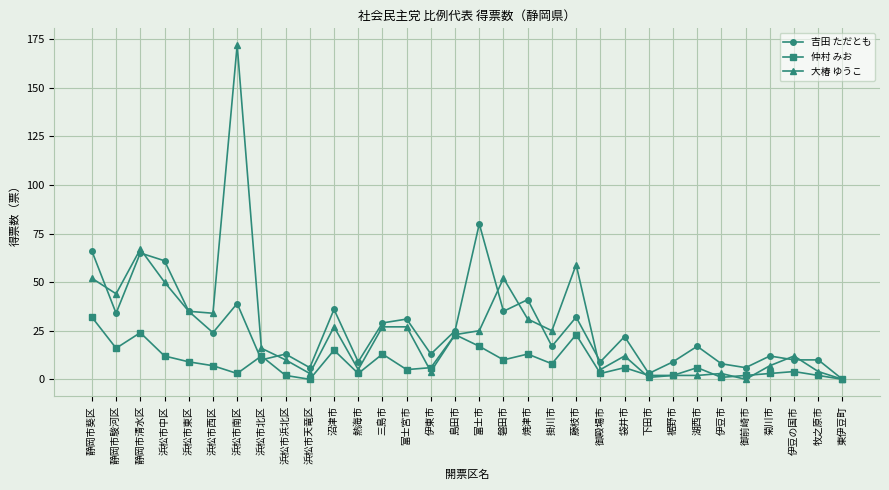

Reading left to right, extract all data points from this chart.

吉田 ただとも: 静岡市葵区=66	静岡市駿河区=34	静岡市清水区=65	浜松市中区=61	浜松市東区=35	浜松市西区=24	浜松市南区=39	浜松市北区=10	浜松市浜北区=13	浜松市天竜区=6	沼津市=36	熱海市=9	三島市=29	富士宮市=31	伊東市=13	島田市=25	富士市=80	磐田市=35	焼津市=41	掛川市=17	藤枝市=32	御殿場市=9	袋井市=22	下田市=3	裾野市=9	湖西市=17	伊豆市=8	御前崎市=6	菊川市=12	伊豆の国市=10	牧之原市=10	東伊豆町=0
仲村 みお: 静岡市葵区=32	静岡市駿河区=16	静岡市清水区=24	浜松市中区=12	浜松市東区=9	浜松市西区=7	浜松市南区=3	浜松市北区=12	浜松市浜北区=2	浜松市天竜区=0	沼津市=15	熱海市=3	三島市=13	富士宮市=5	伊東市=6	島田市=23	富士市=17	磐田市=10	焼津市=13	掛川市=8	藤枝市=23	御殿場市=3	袋井市=6	下田市=2	裾野市=2	湖西市=6	伊豆市=1	御前崎市=2	菊川市=3	伊豆の国市=4	牧之原市=2	東伊豆町=0
大椿 ゆうこ: 静岡市葵区=52	静岡市駿河区=44	静岡市清水区=67	浜松市中区=50	浜松市東区=35	浜松市西区=34	浜松市南区=172	浜松市北区=16	浜松市浜北区=10	浜松市天竜区=3	沼津市=27	熱海市=5	三島市=27	富士宮市=27	伊東市=4	島田市=23	富士市=25	磐田市=52	焼津市=31	掛川市=25	藤枝市=59	御殿場市=5	袋井市=12	下田市=1	裾野市=2	湖西市=2	伊豆市=3	御前崎市=0	菊川市=7	伊豆の国市=12	牧之原市=4	東伊豆町=0